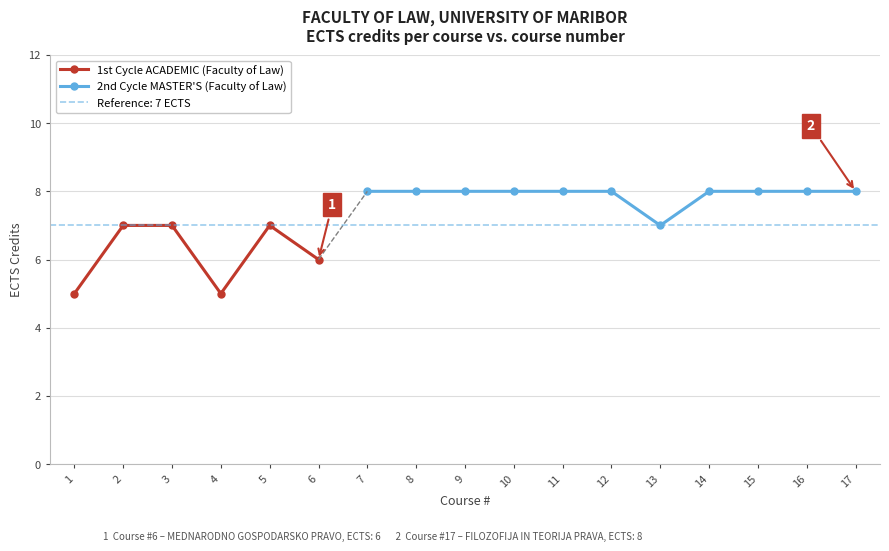

Rank the categories by value from lowest to highest.

1, 4, 6, 2, 3, 5, 13, 7, 8, 9, 10, 11, 12, 14, 15, 16, 17